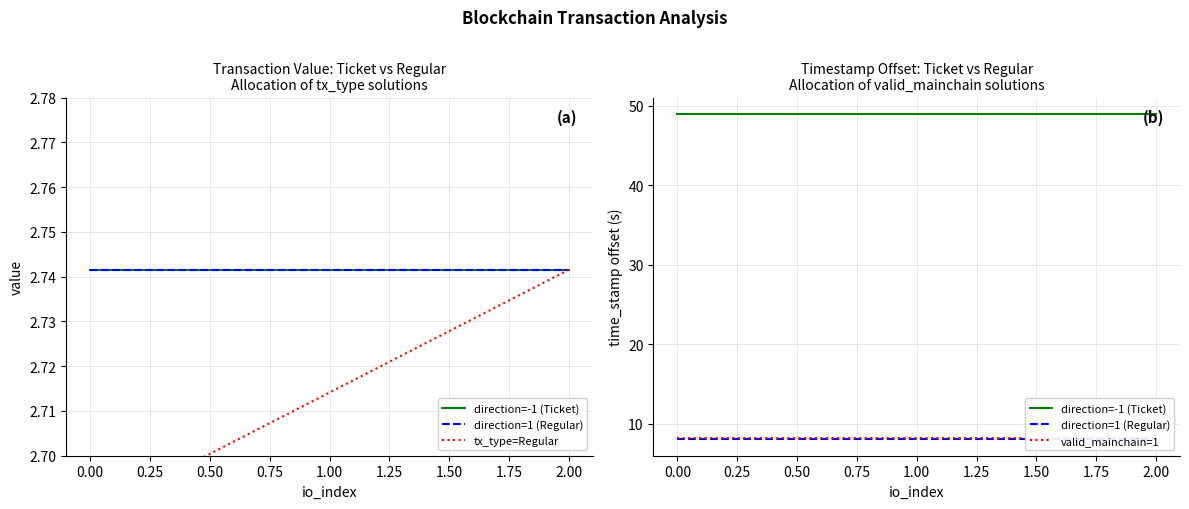

What is the value of the direction=-1 (Ticket) point at the 3rd from the left?

49.0